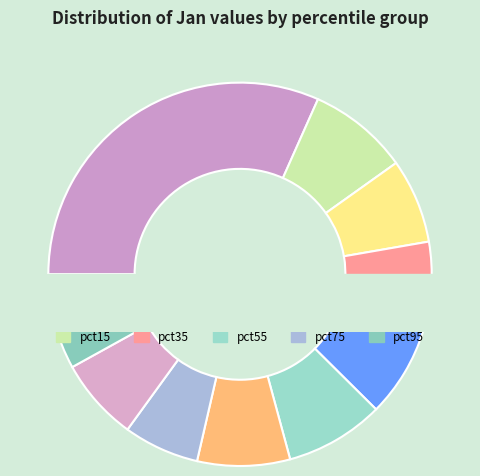

Rank the categories by value from lowest to highest.

pct75, pct85, pct25, pct35, pct45, pct65, pct95, pct55, pct15, pct05